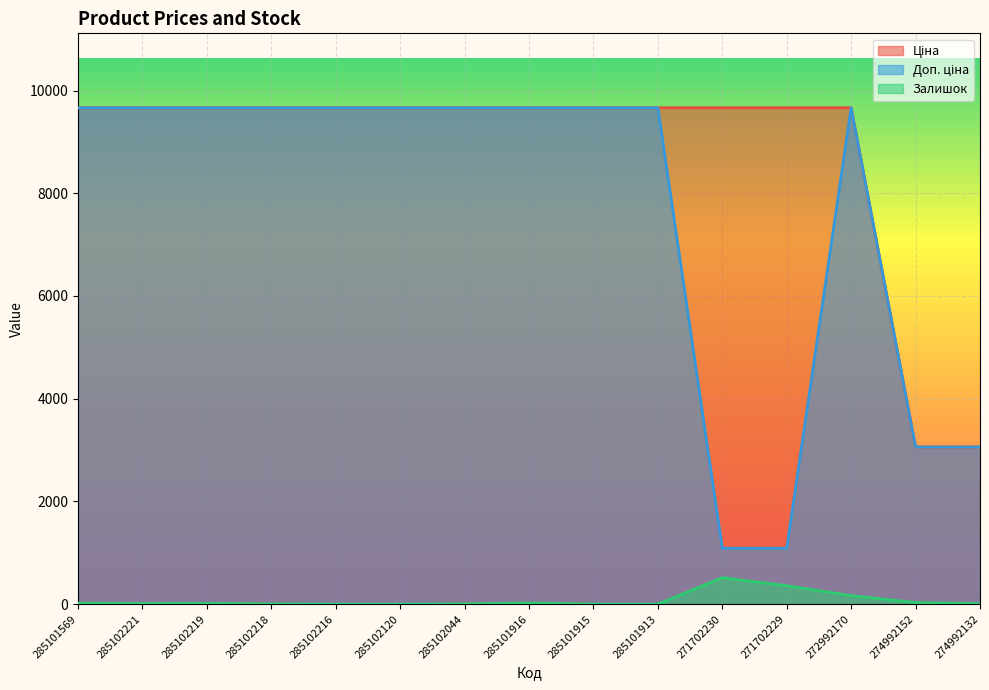

Rank the categories by Ціна value from lowest to highest.

274992152, 274992132, 285101569, 285102221, 285102219, 285102218, 285102216, 285102120, 285102044, 285101916, 285101915, 285101913, 271702230, 271702229, 272992170